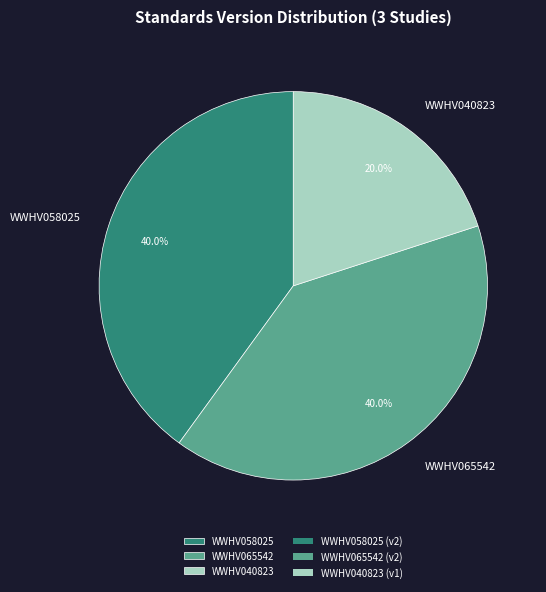

To the nearest percent, what portion does WWHV058025 represent?

40%